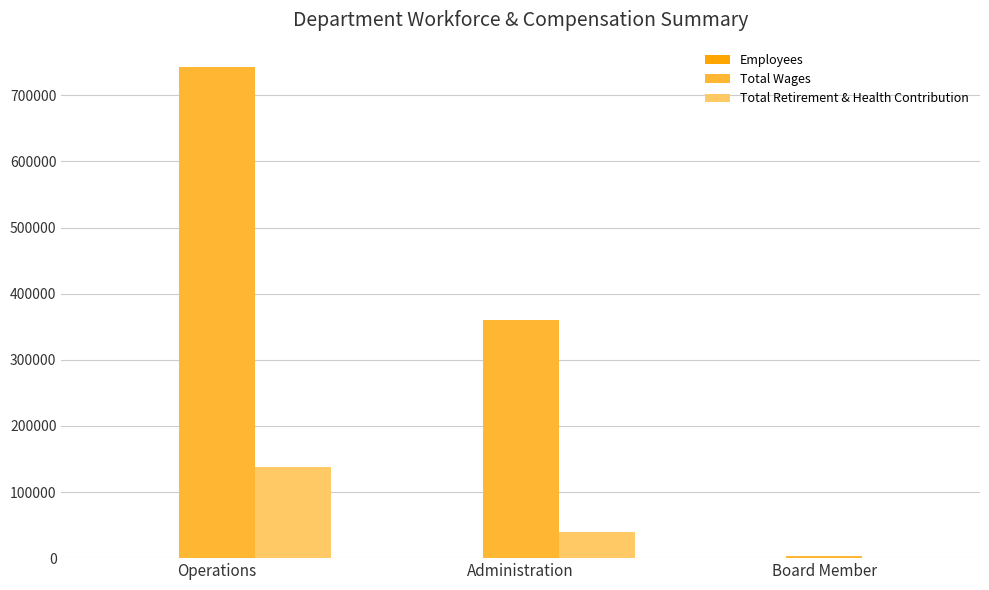

Are the bars horizontal?

No